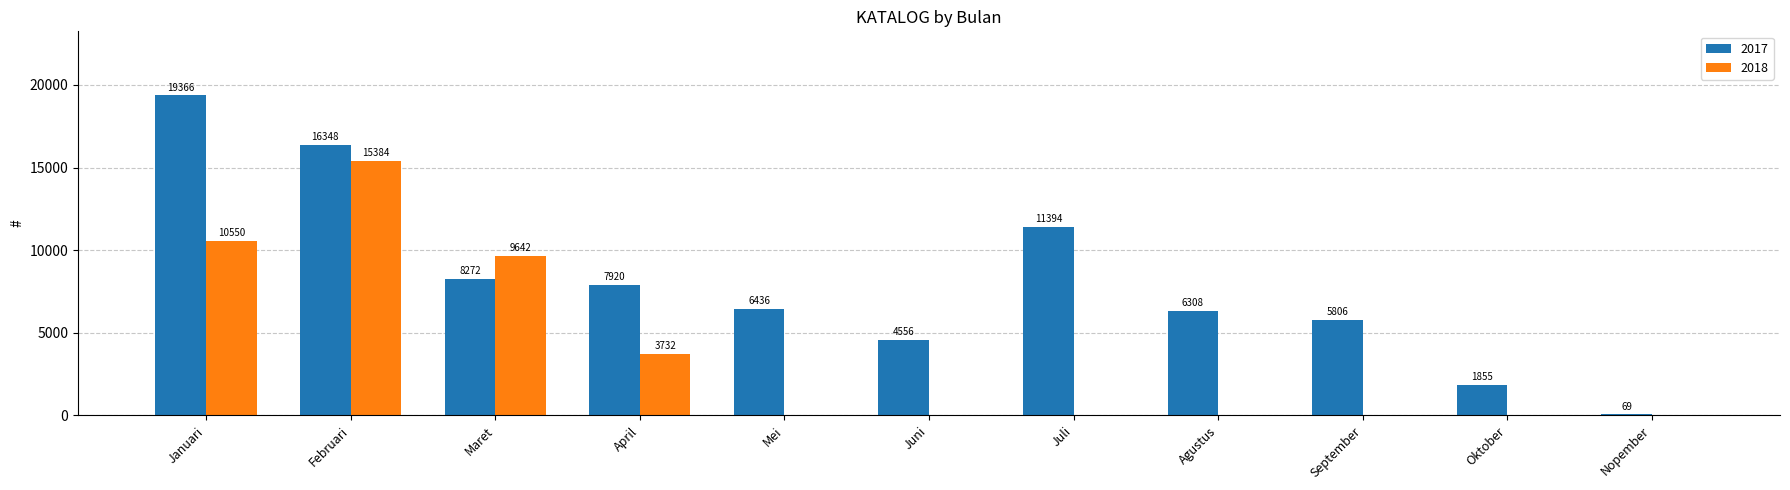

What is the sum of all 2018 values?

39308